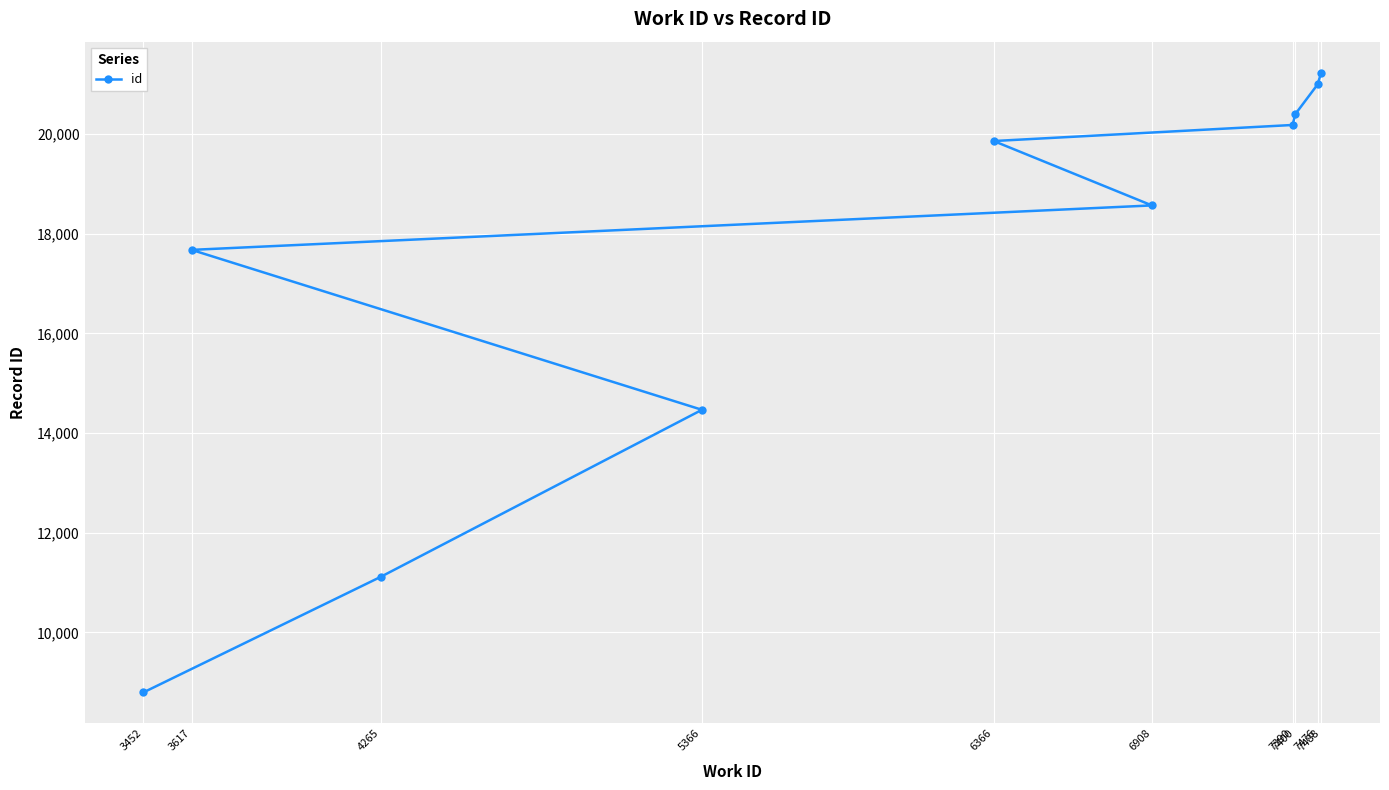

True or false: the data shows 17674 at 3617.

True